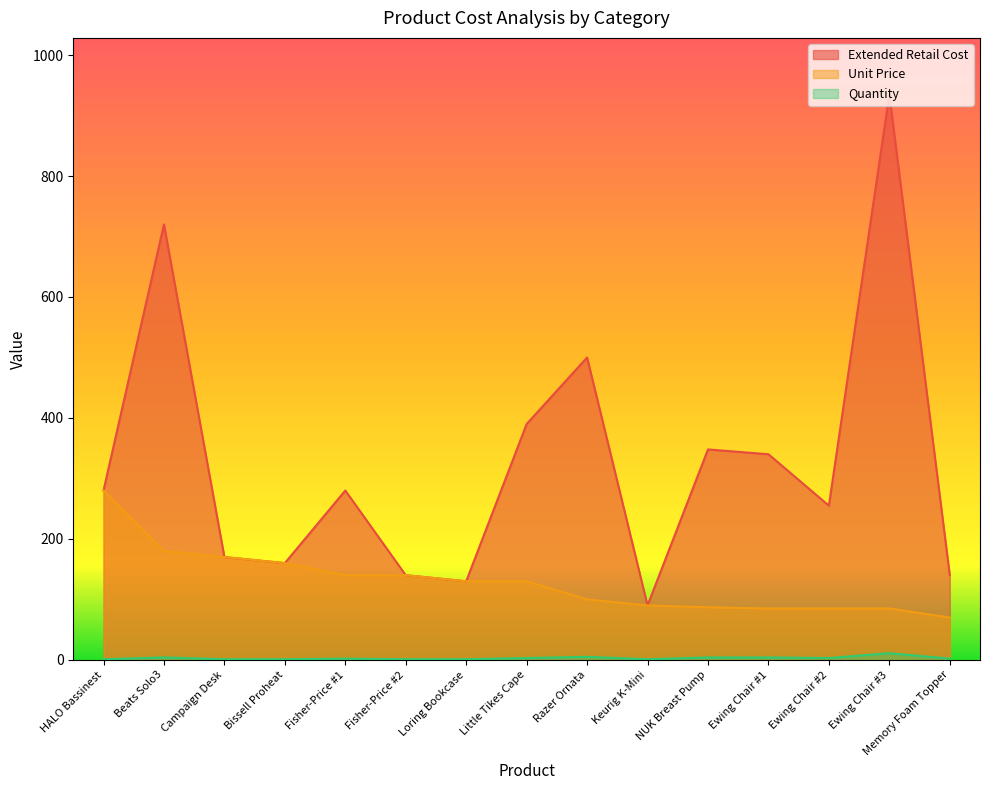

Which series has the widest spread of values?

Extended Retail Cost